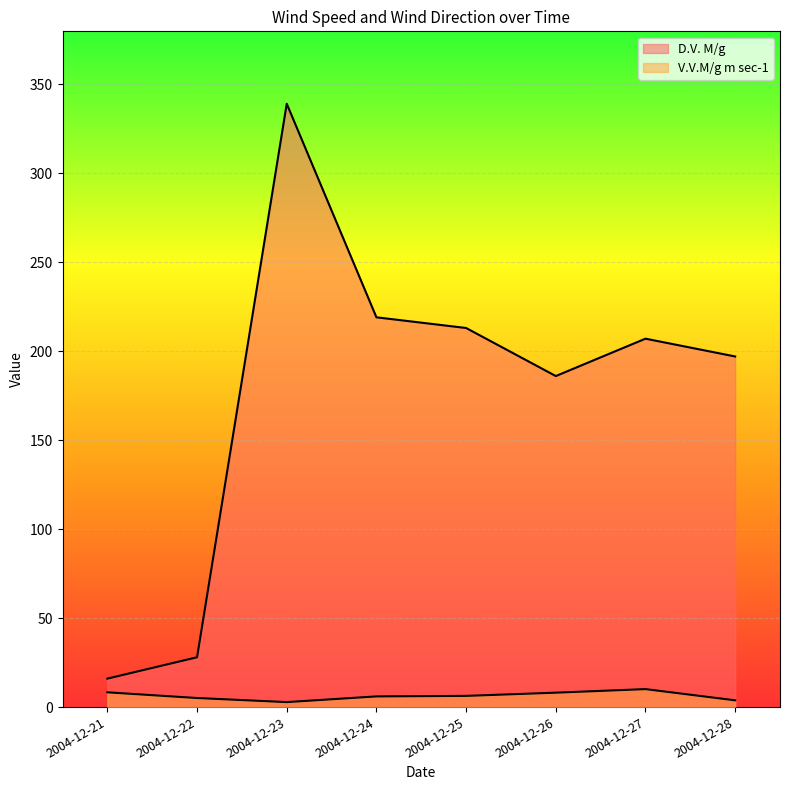

Where does the V.V.M/g m sec-1 series first go above 6?

2004-12-21